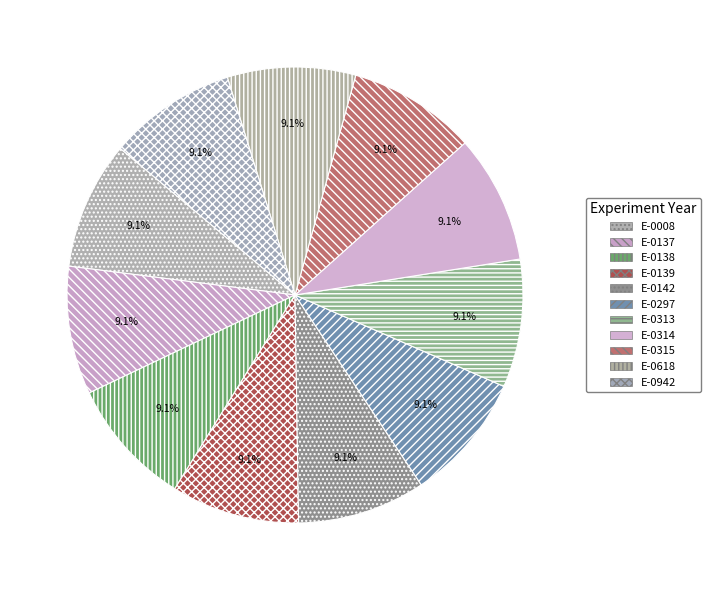

Is it true that E-0142 is 9% of the pie?

True